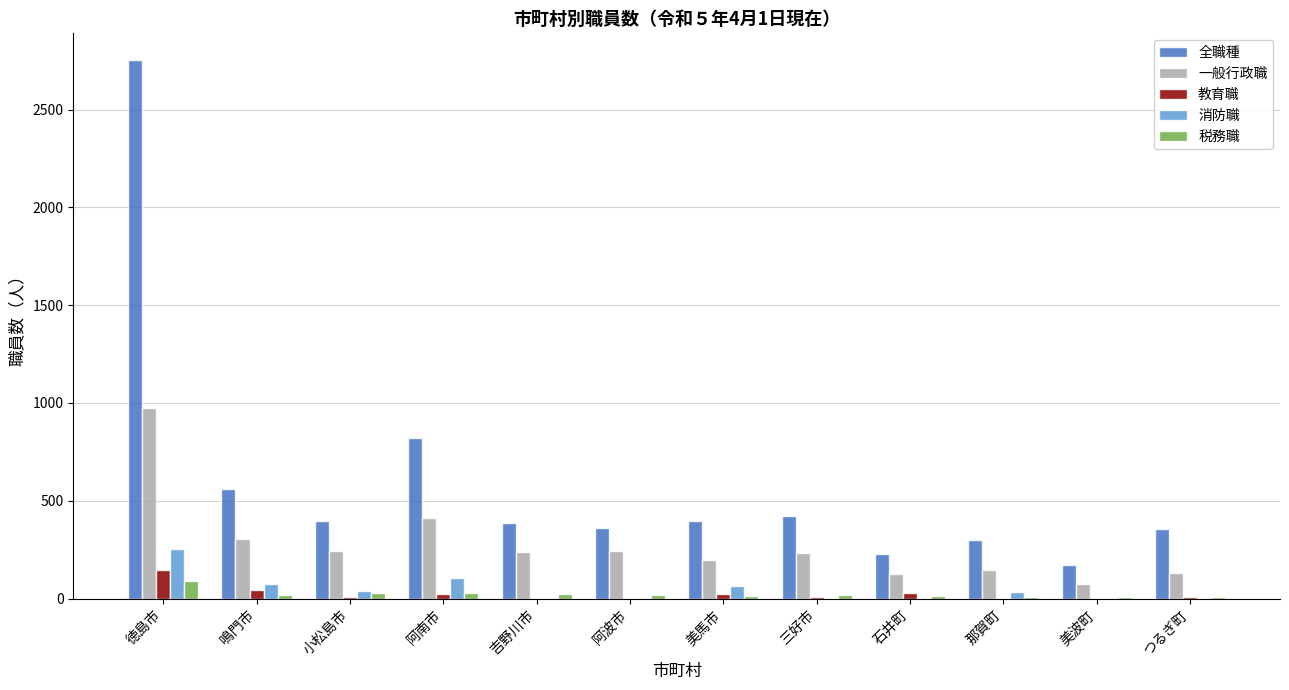

Are the bars horizontal?

No